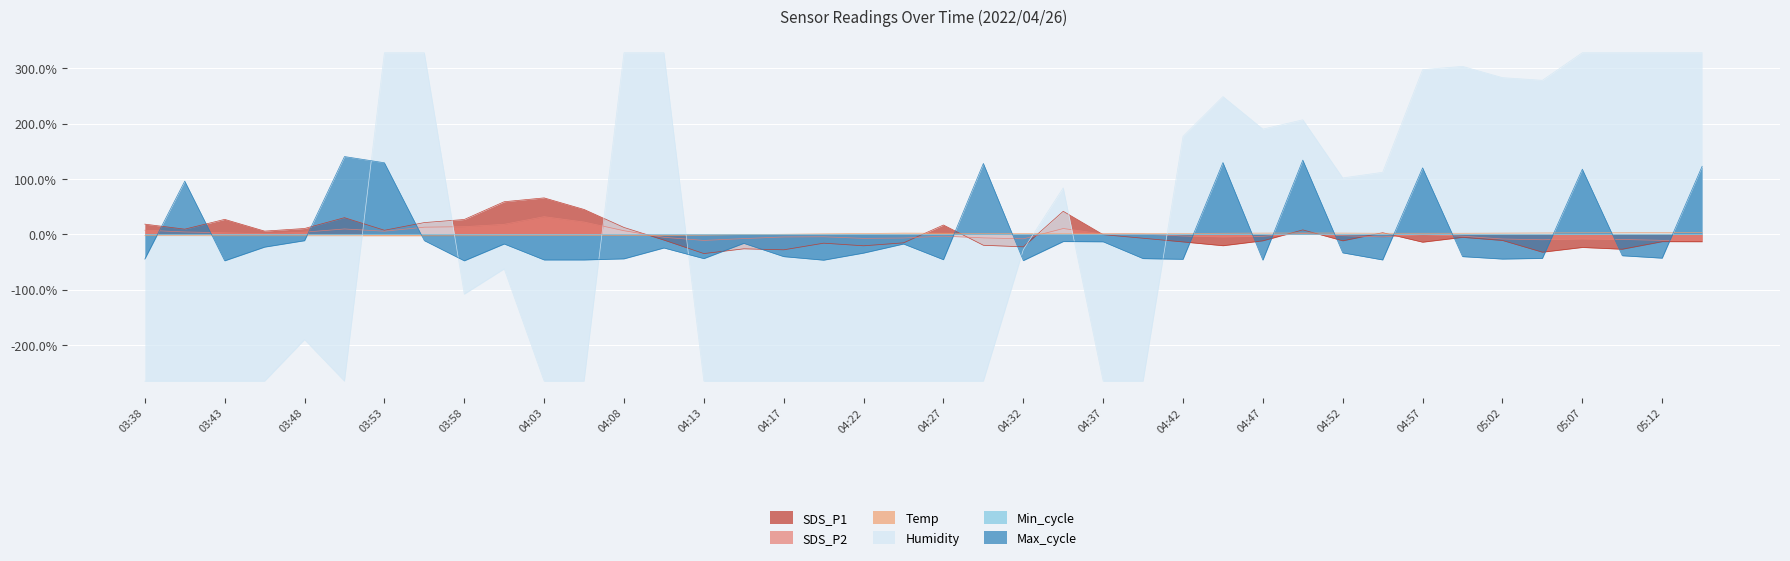

What is the total value across all series at 04:55?

0.6